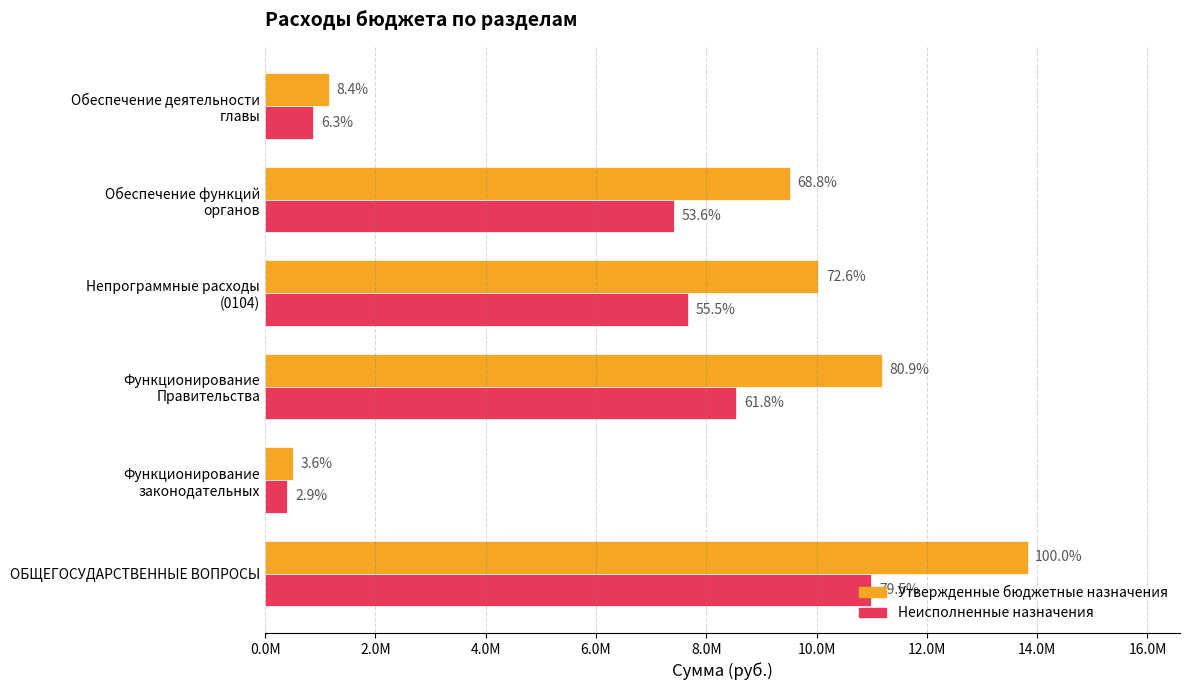

Which series has the largest total across all categories?

Утвержденные бюджетные назначения